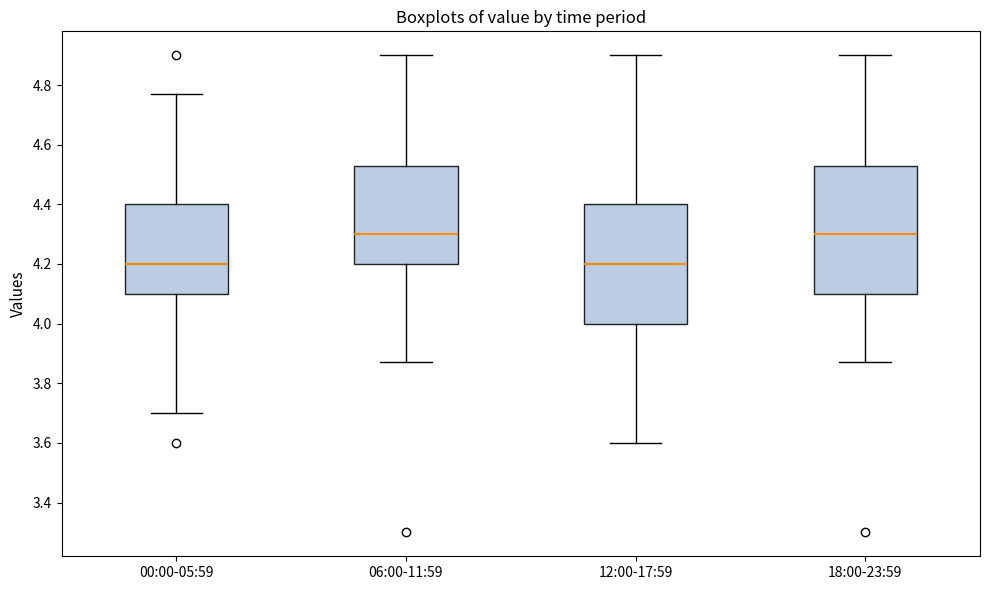

Reading left to right, read every box against the y-axis: the position of its median line, the range the box covers, and the ends of its whiskers. The values are not printed on the chart, so give them approximately, as read against the axis.

00:00-05:59: median 4.20, box 4.10 to 4.40, whiskers 3.70 to 4.78
06:00-11:59: median 4.30, box 4.20 to 4.54, whiskers 3.88 to 4.90
12:00-17:59: median 4.20, box 4.00 to 4.40, whiskers 3.60 to 4.90
18:00-23:59: median 4.30, box 4.10 to 4.54, whiskers 3.88 to 4.90